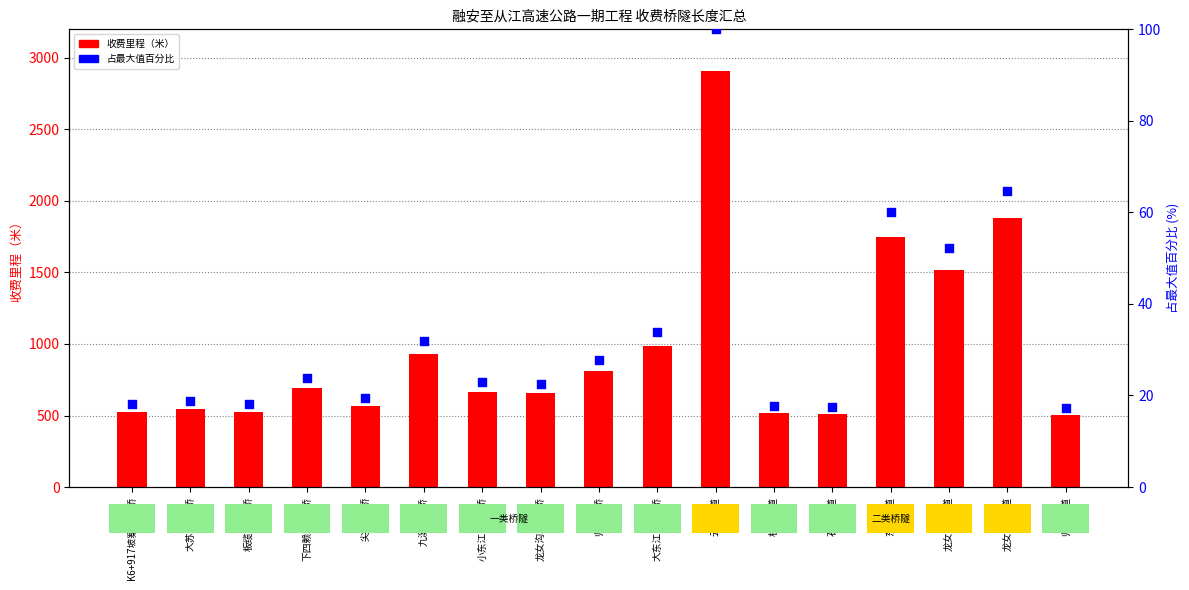

Which series contains the highest Y value?

收费里程（米）